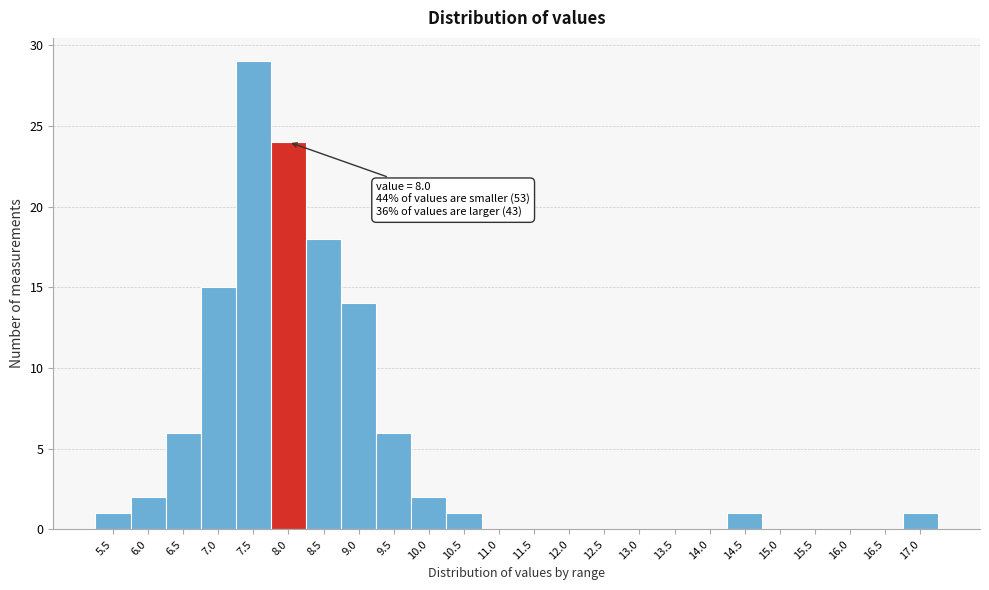

Reading left to right, transcribe all the data shown in this chart.

5.5=1	6.0=2	6.5=6	7.0=15	7.5=29	8.0=24	8.5=18	9.0=14	9.5=6	10.0=2	10.5=1	11.0=0	11.5=0	12.0=0	12.5=0	13.0=0	13.5=0	14.0=0	14.5=1	15.0=0	15.5=0	16.0=0	16.5=0	17.0=1